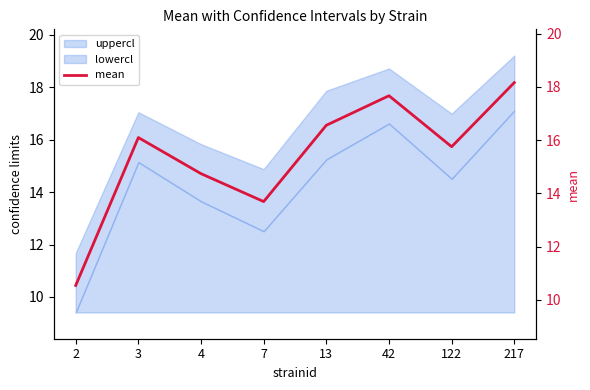

What is the value of the 4th point from the left?

13.7